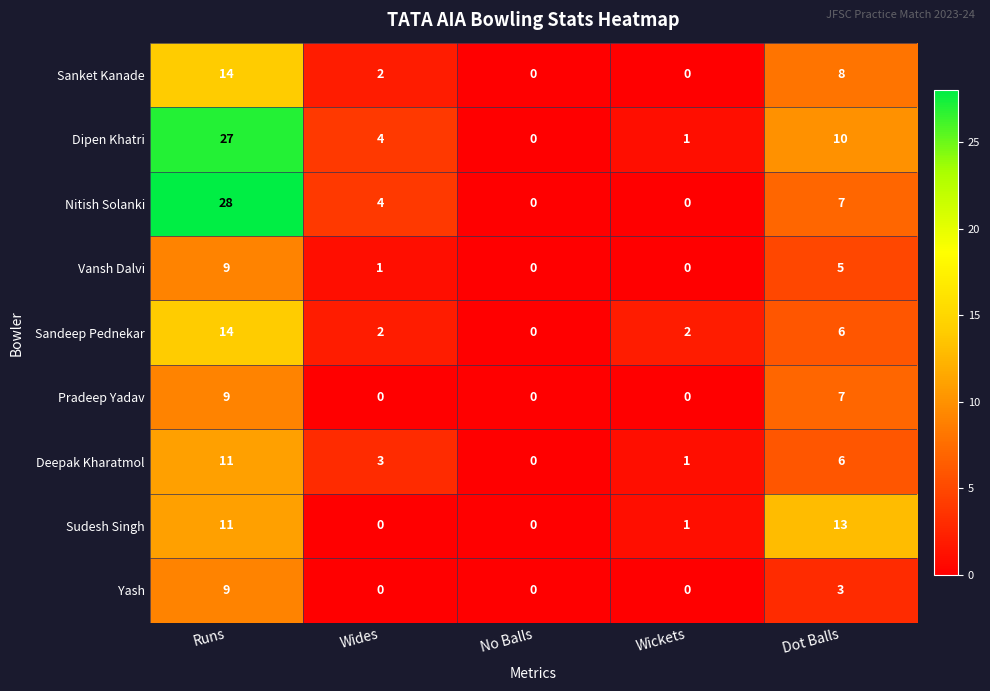

How many data points does each series have?

5